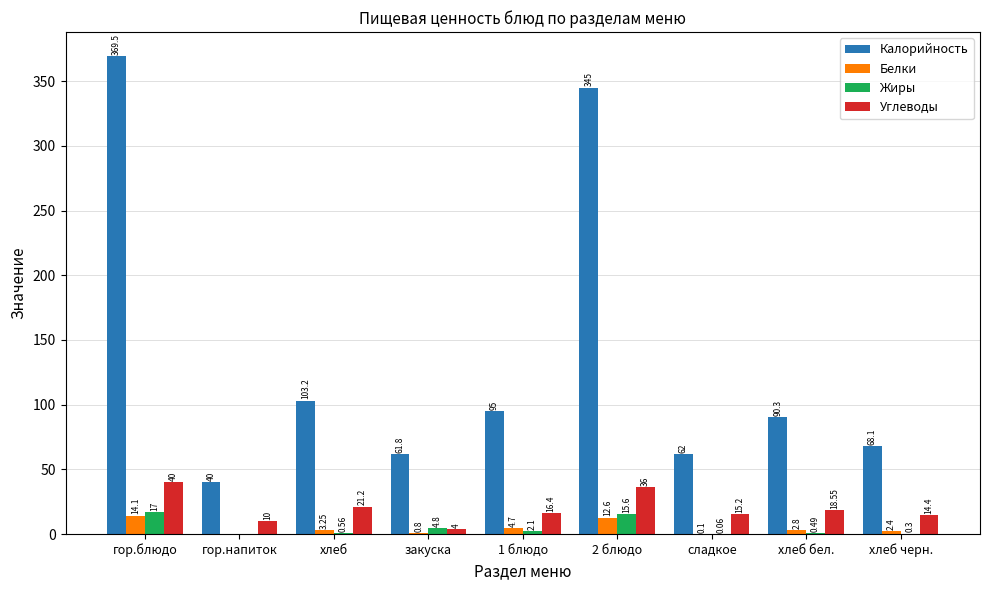

Between сладкое and хлеб черн., which series saw the biggest shift?

Калорийность